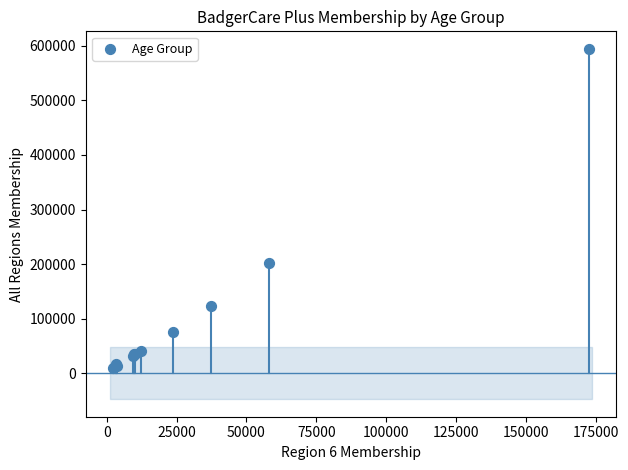

What Y value in the scatter plot is closest to 301871?

201903